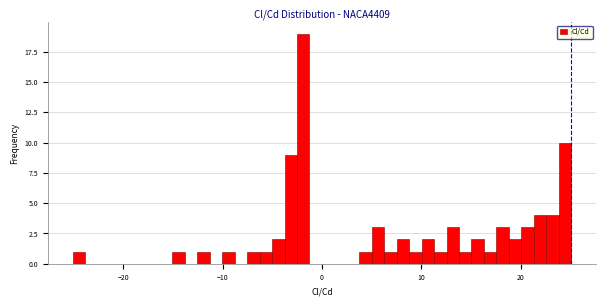

Around what value on the x-axis is the tallest bar? Give the approximate position of its centre, as read against the axis.

-2